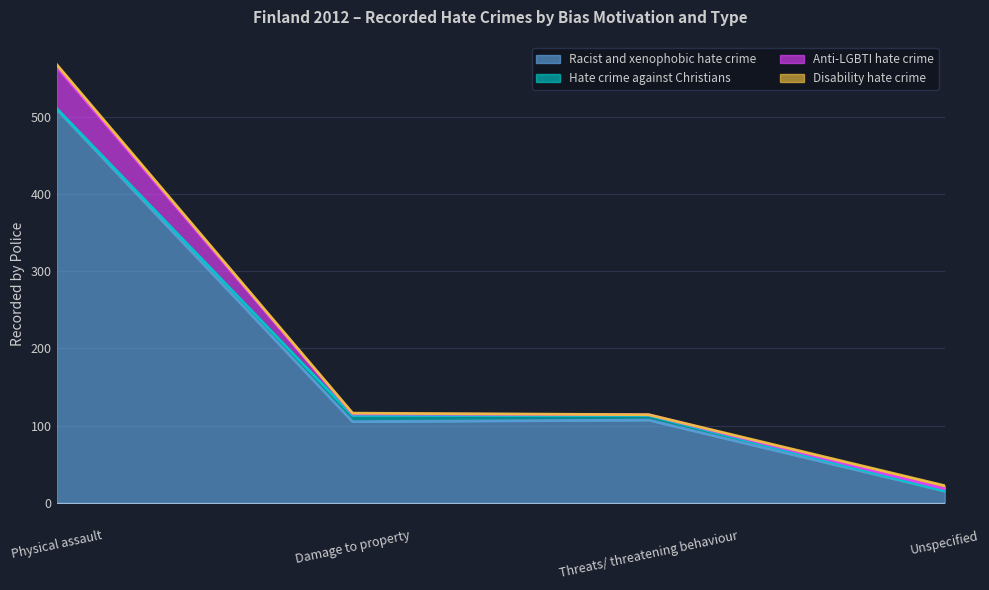

Count the number of data series in this chart.

4